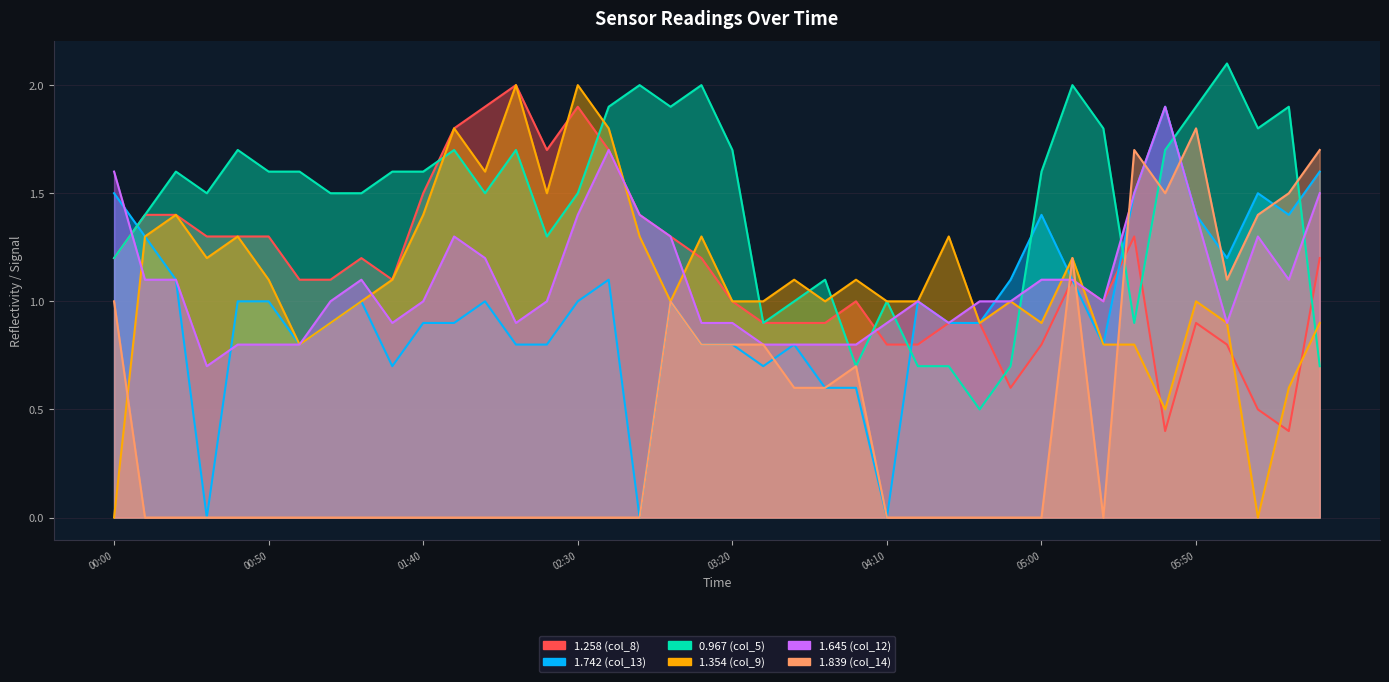

What is the difference between the second highest and second lowest values in the 1.258 (col_8) series?

1.5